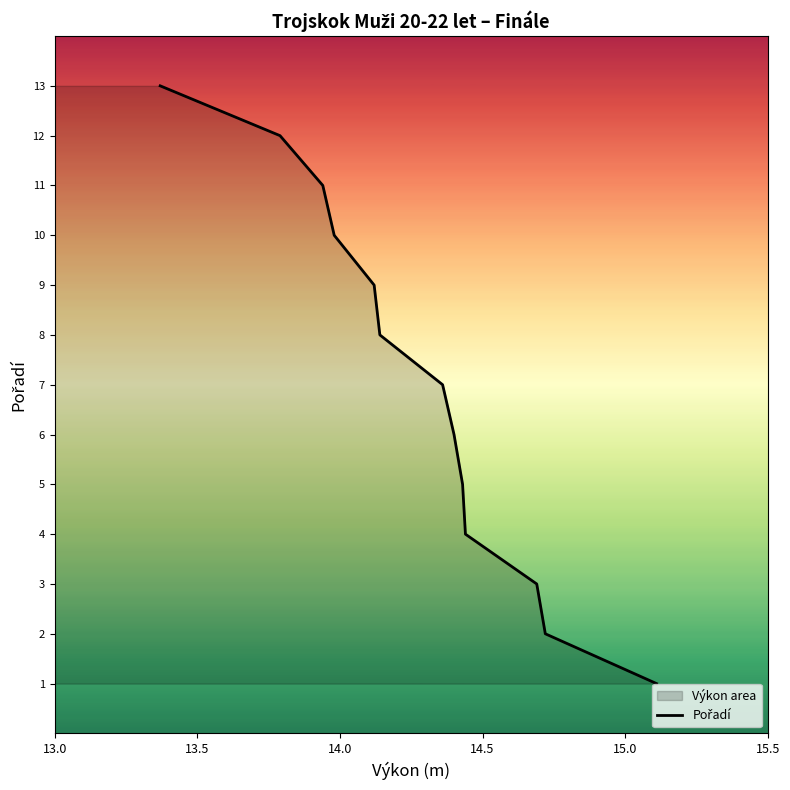

Reading right to left, what are all the values shown in this chart?

1	2	3	4	5	6	7	8	9	10	11	12	13